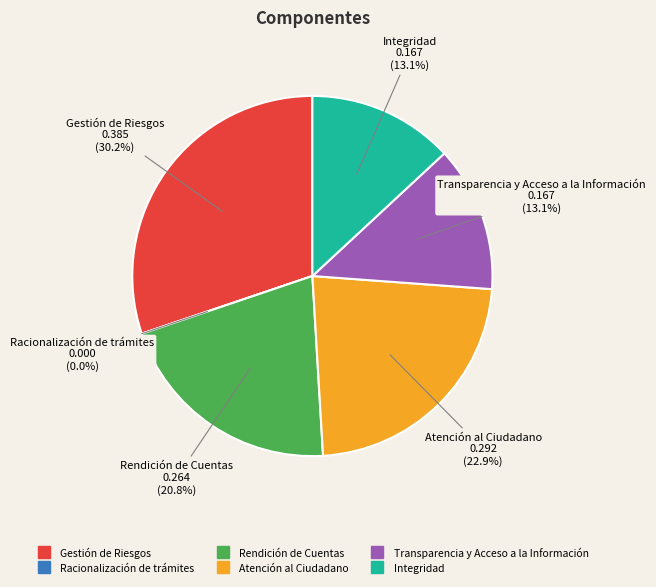

Does Gestión de Riesgos account for over 50% of the chart?

No